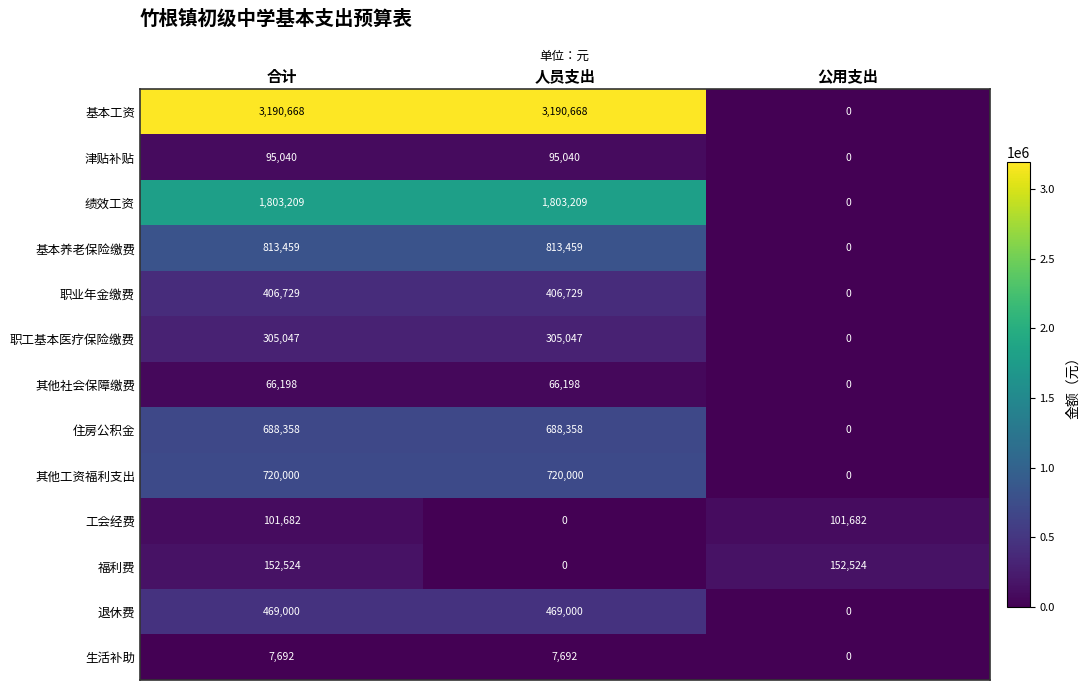

List the series in order of their peak value, highest first.

基本工资, 绩效工资, 基本养老保险缴费, 其他工资福利支出, 住房公积金, 退休费, 职业年金缴费, 职工基本医疗保险缴费, 福利费, 工会经费, 津贴补贴, 其他社会保障缴费, 生活补助